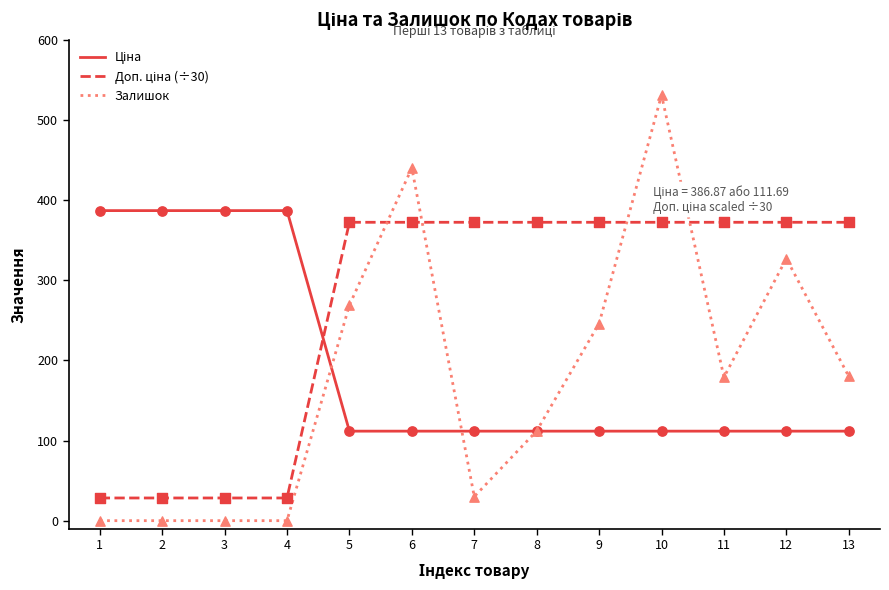

What is the greatest value displayed?

531.0